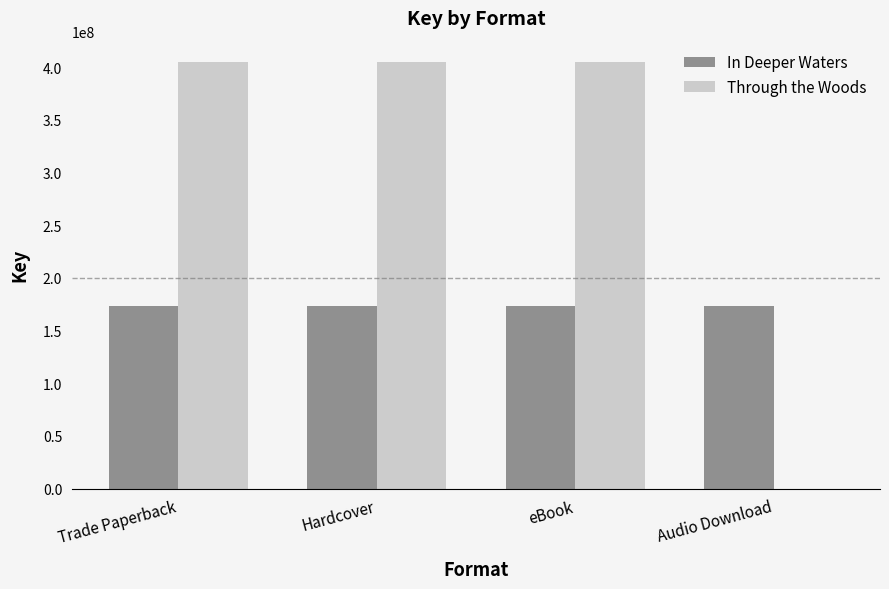

The value of In Deeper Waters at Audio Download is 172896767. True or false?

True